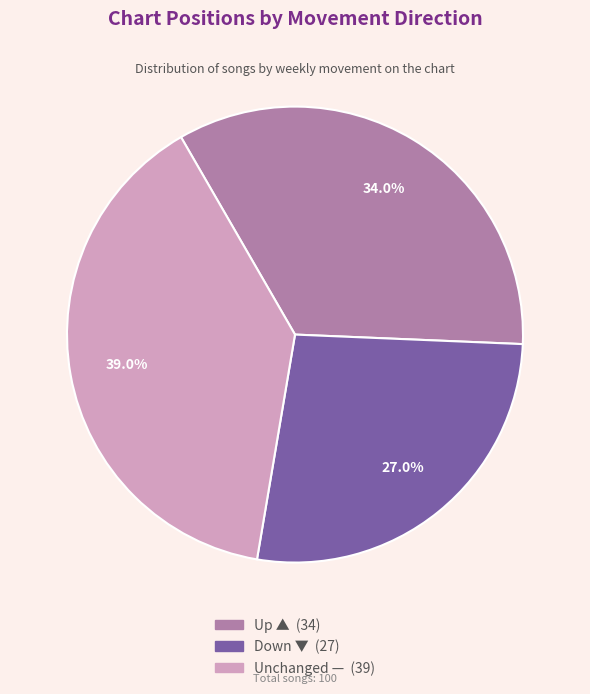

Is there a majority slice in this chart?

No